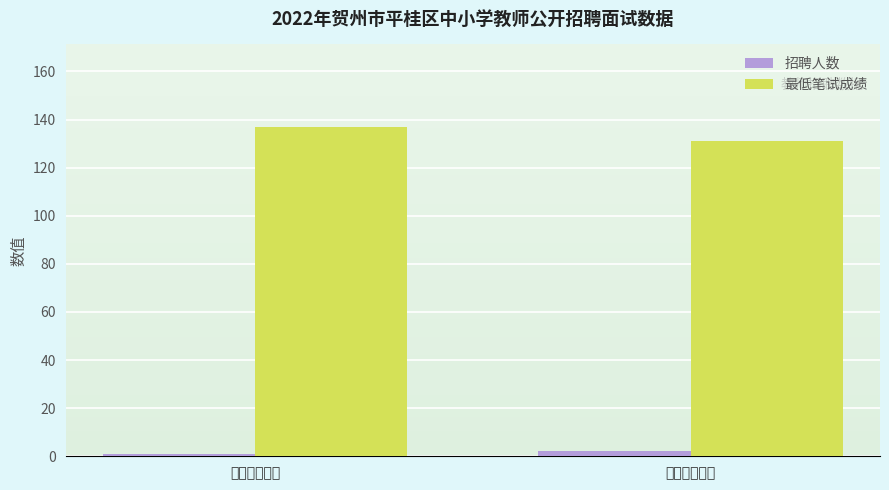

What is the difference between the maximum and minimum values in the 最低笔试成绩 series?

6